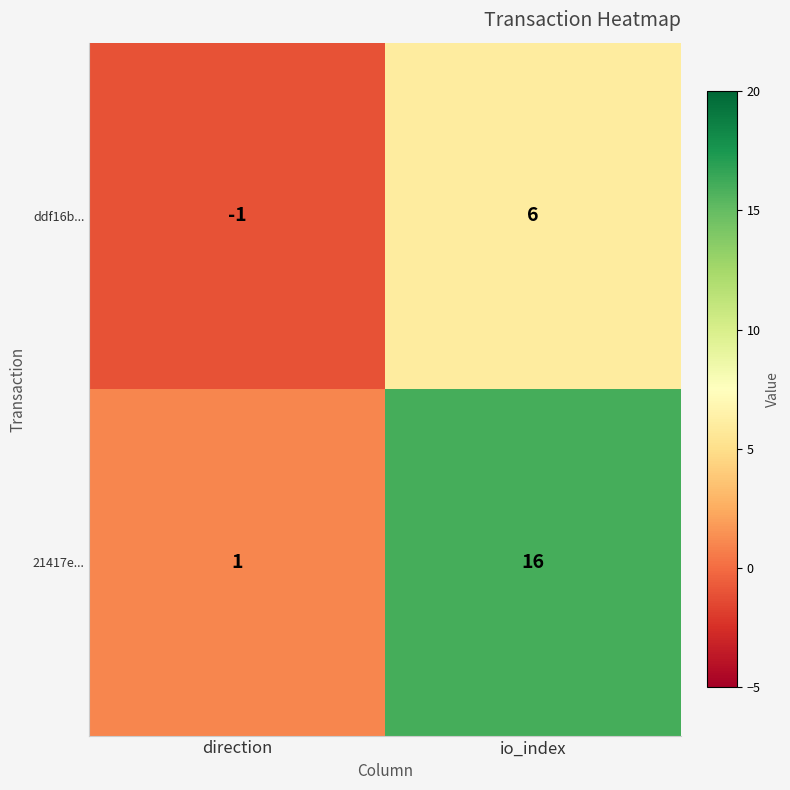

How many distinct data groups are displayed?

2